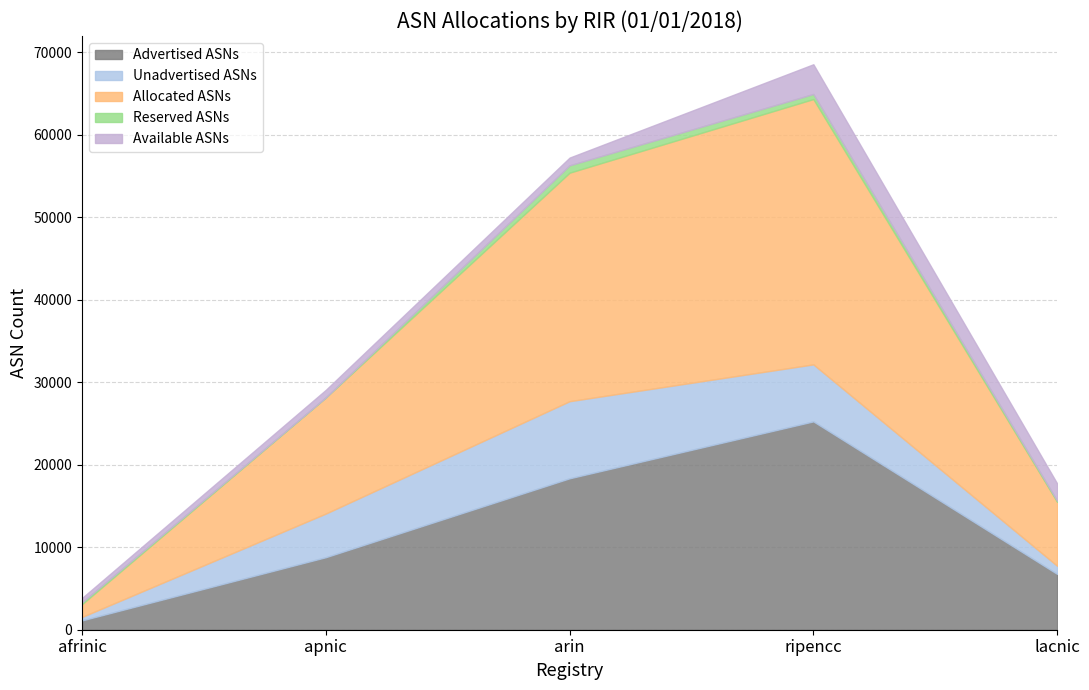

True or false: Unadvertised ASNs has a value of 1731 at lacnic.

False